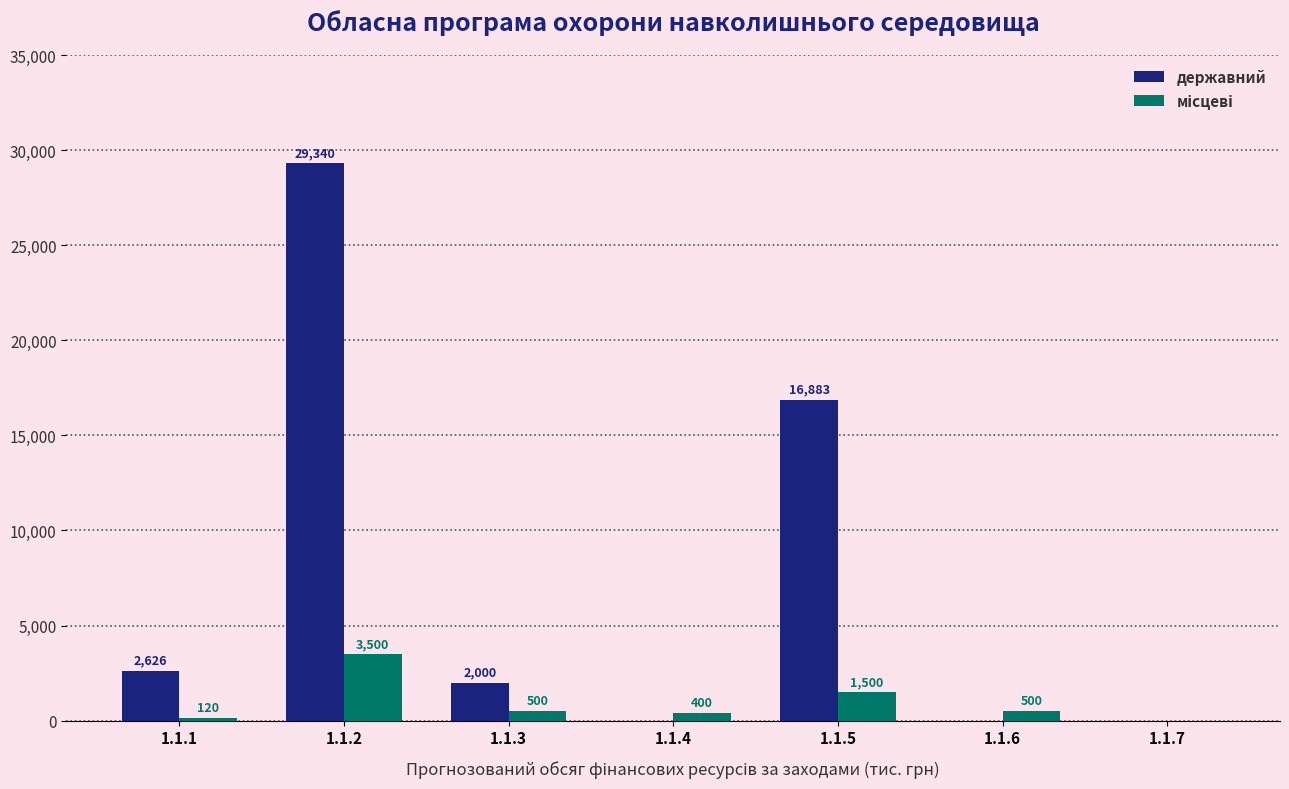

Which series has the largest total across all categories?

державний